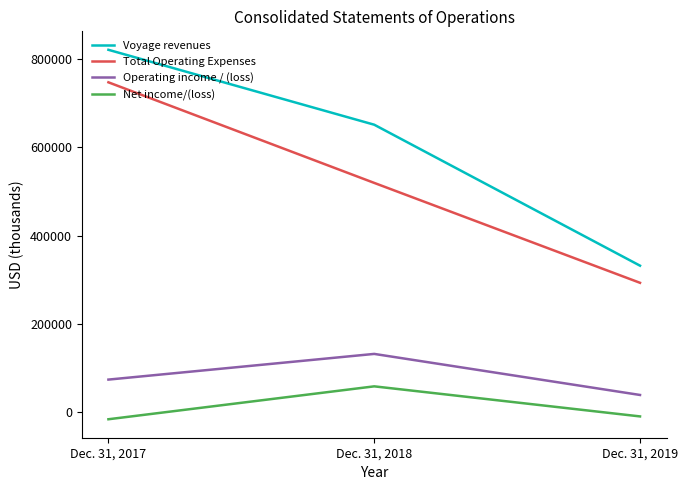

Does the chart have visible grid lines?

No